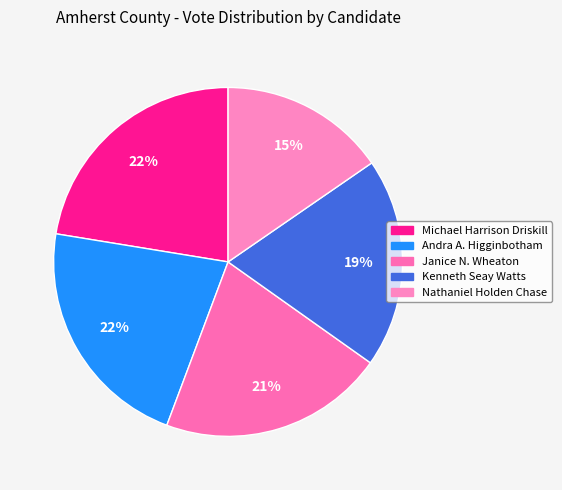

Is it true that Janice N. Wheaton is 35% of the pie?

False